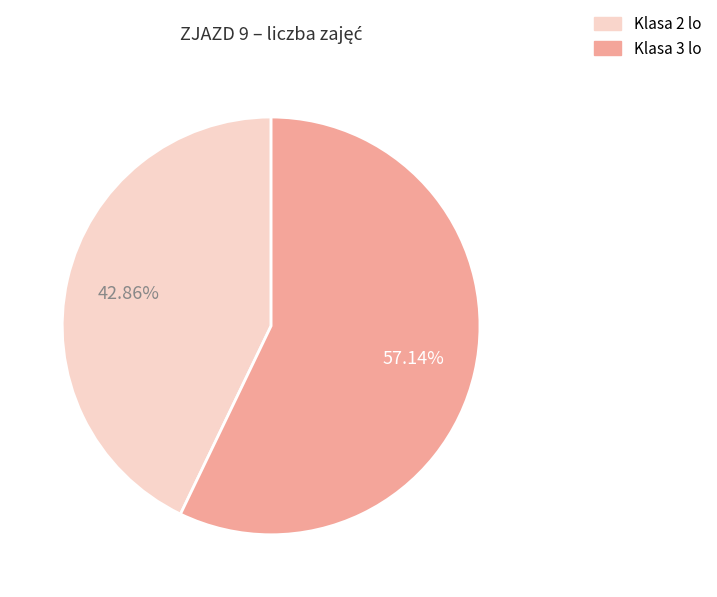

Rank the categories by value from highest to lowest.

Klasa 3 lo, Klasa 2 lo